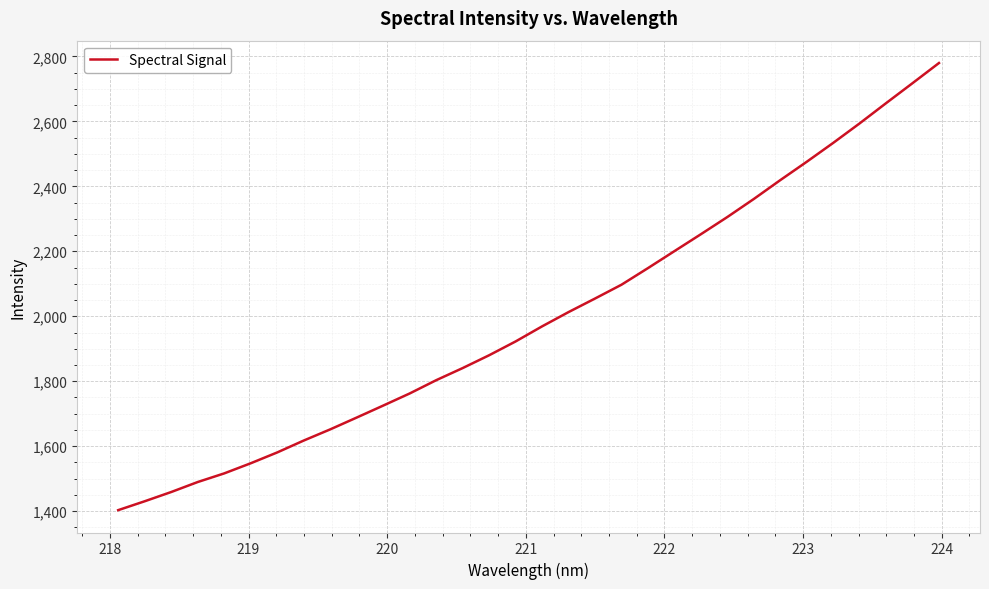

What is the smallest value displayed?

1403.3